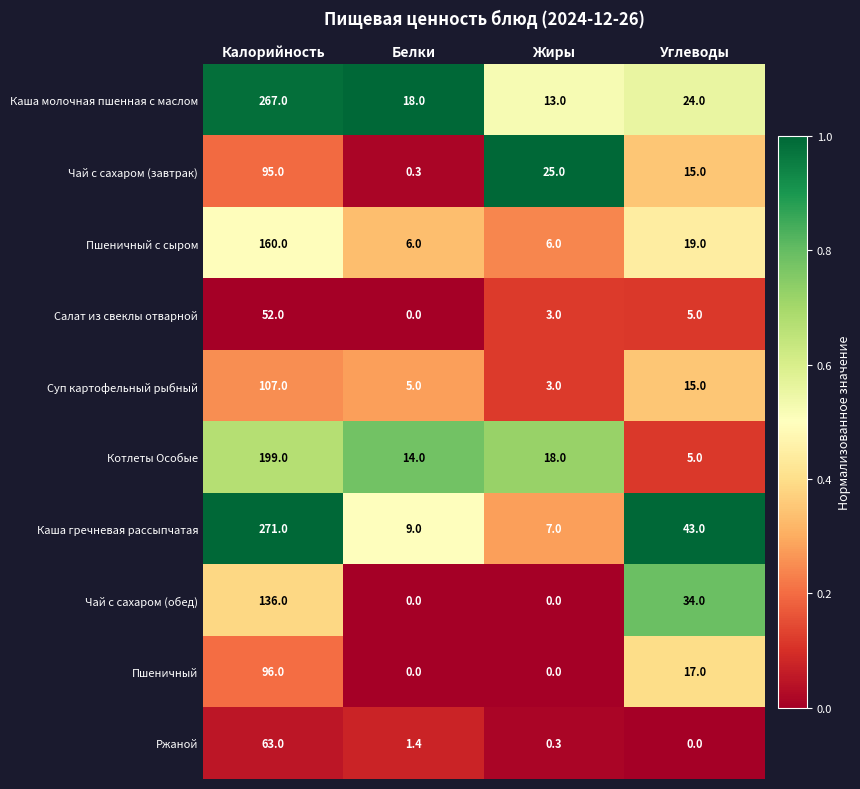

What is the sum of all Ржаной values?

64.7